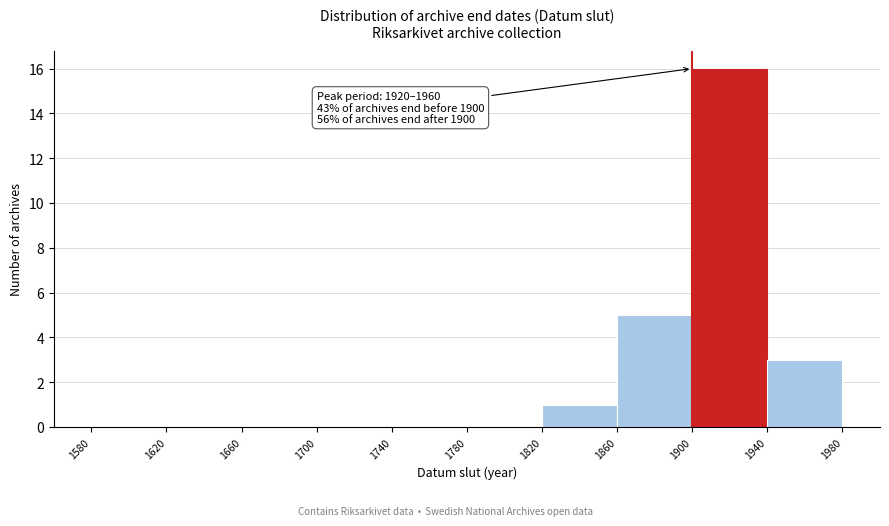

Which range on the x-axis has the tallest bar?

1900 to 1940